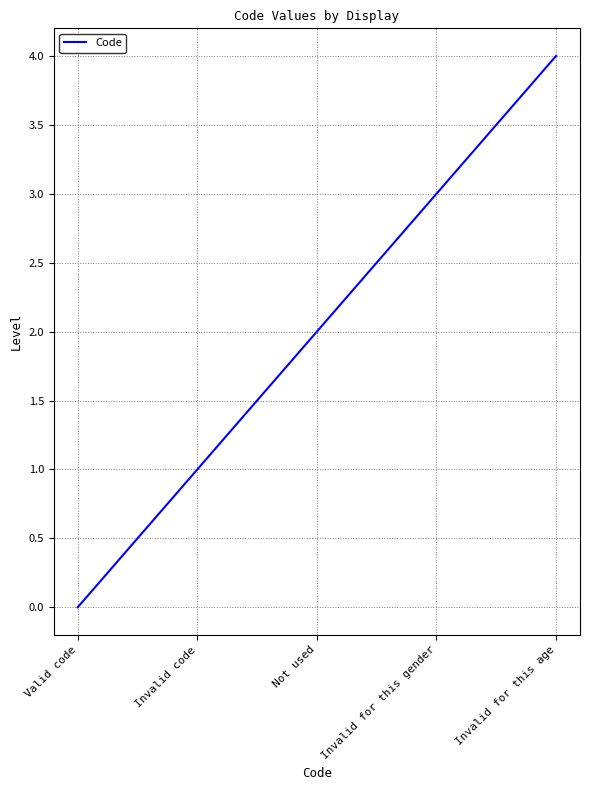

What is the sum of the values at Invalid for this age and Not used?

6